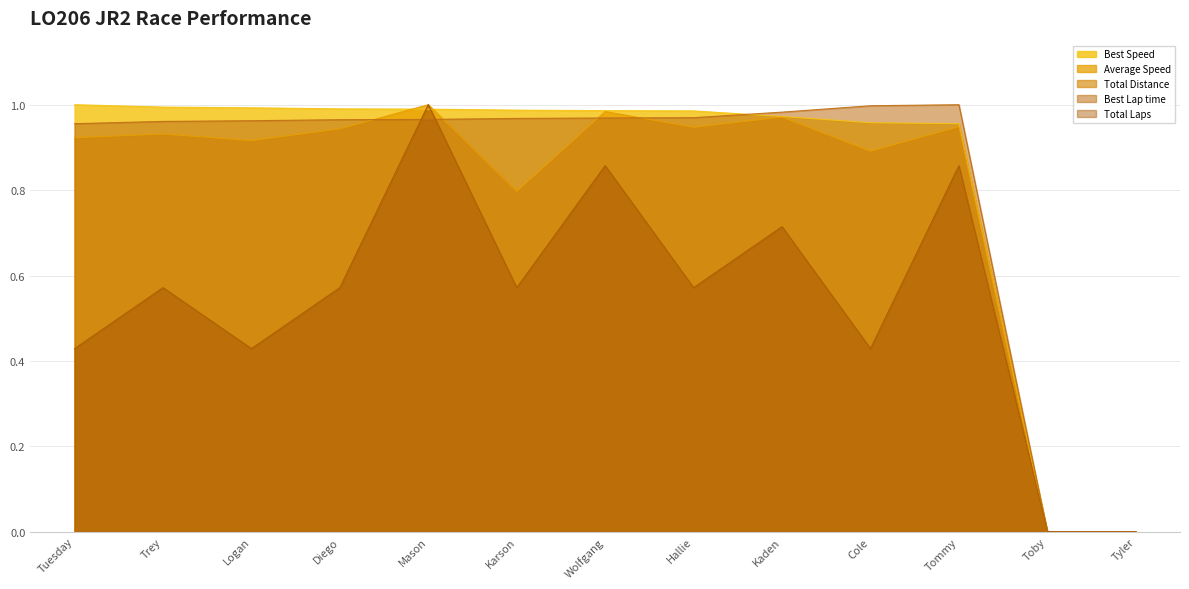

What is the maximum value for Average Speed?

1.0